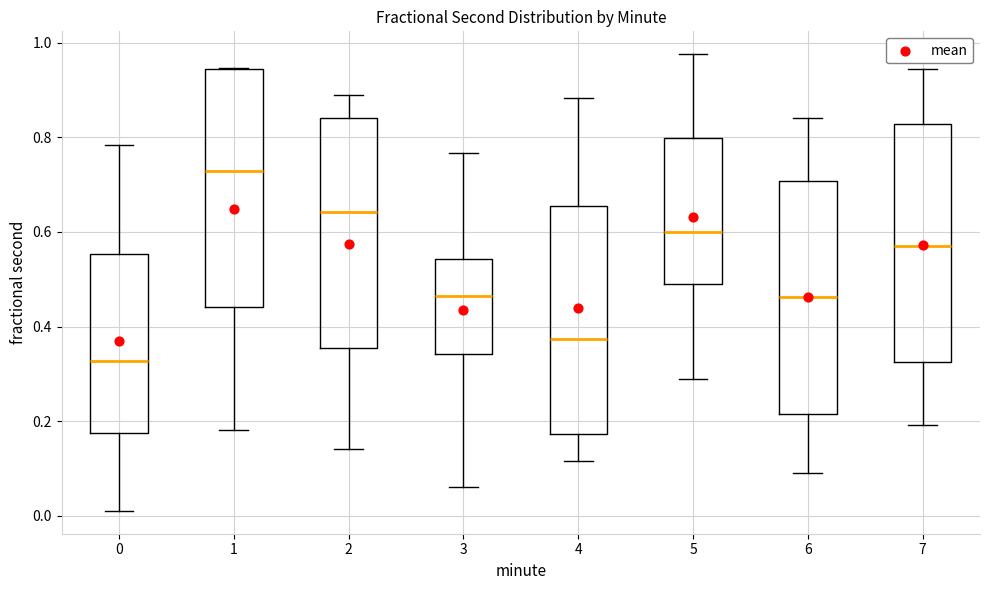

Where does the upper whisker of the box at x = 2 end on the y-axis? The values are not printed on the chart, so give them approximately, as read against the axis.

0.88